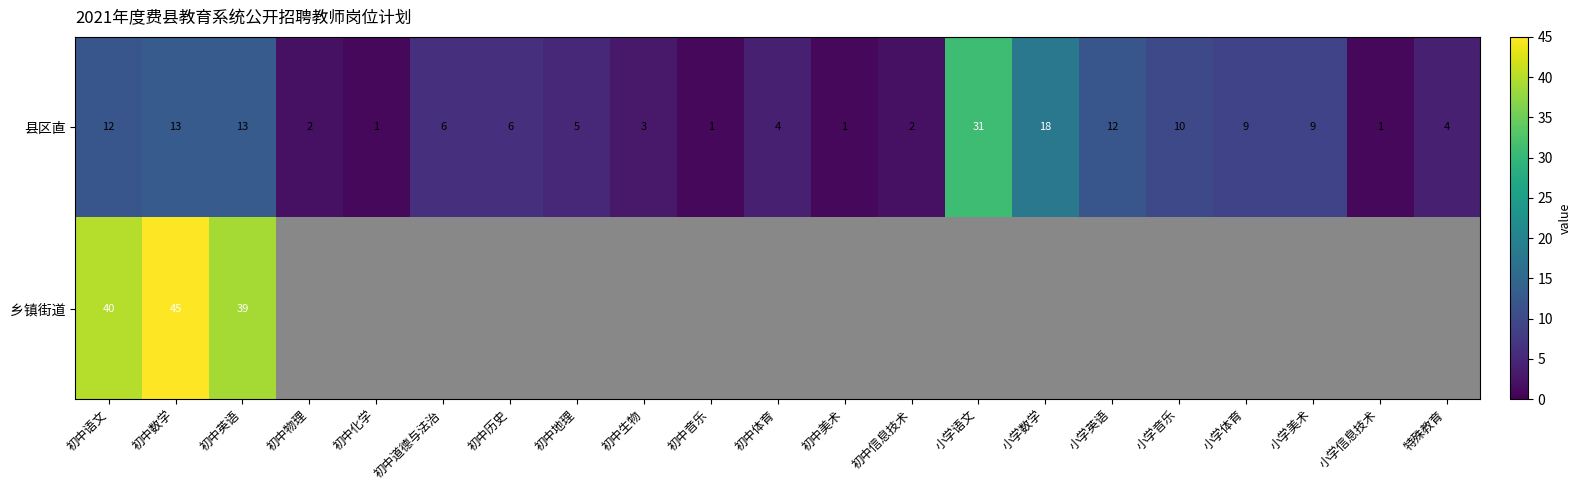

The value of 县区直 at 初中数学 is 9. True or false?

False